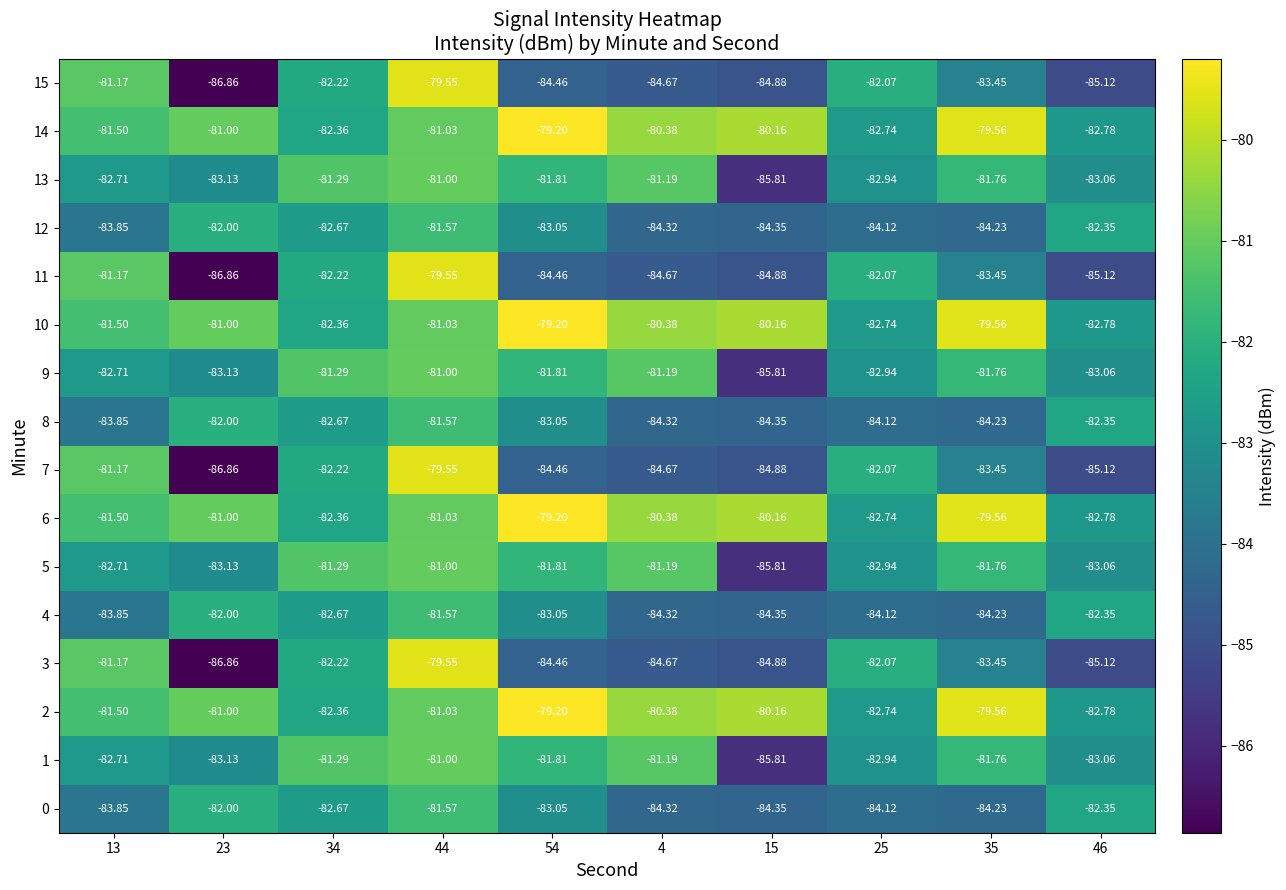

At which category is the sum across all series the highest?

44